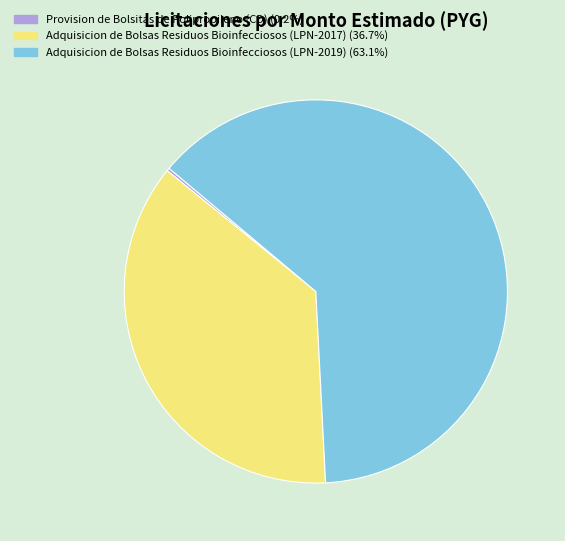

Is there any slice that represents more than half of the pie?

Yes